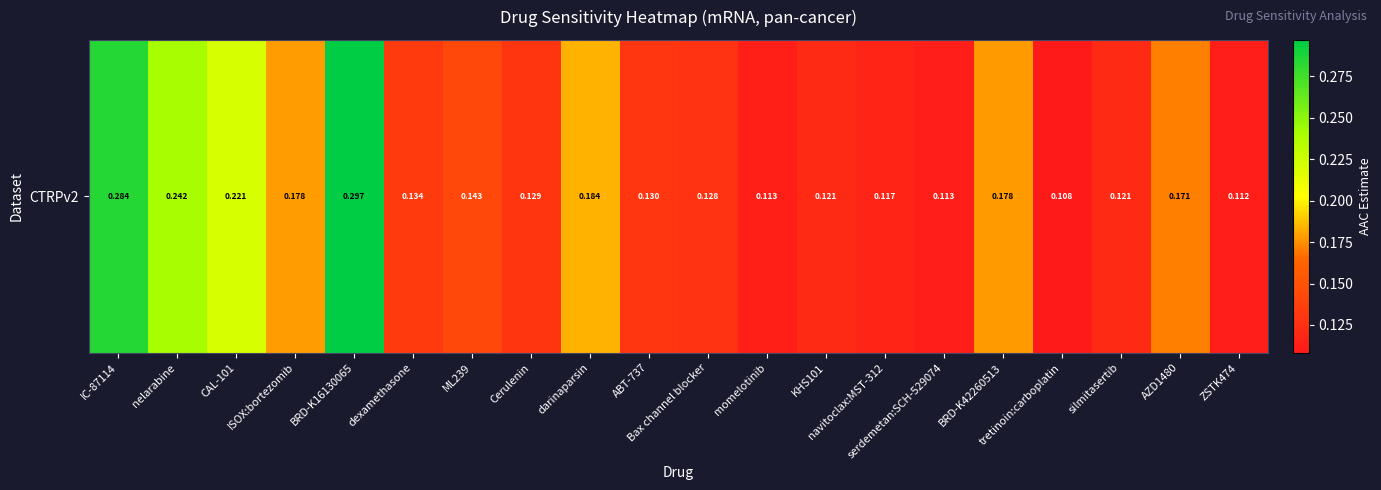

Which label corresponds to the smallest value in the chart?

tretinoin:carboplatin